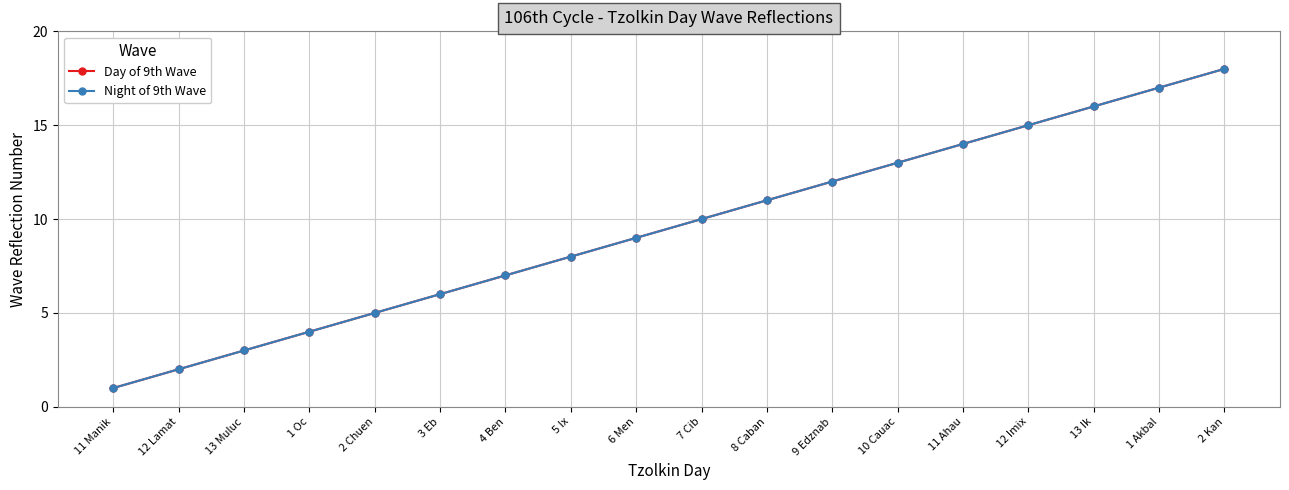

True or false: Day of 9th Wave and Night of 9th Wave intersect in this chart.

False